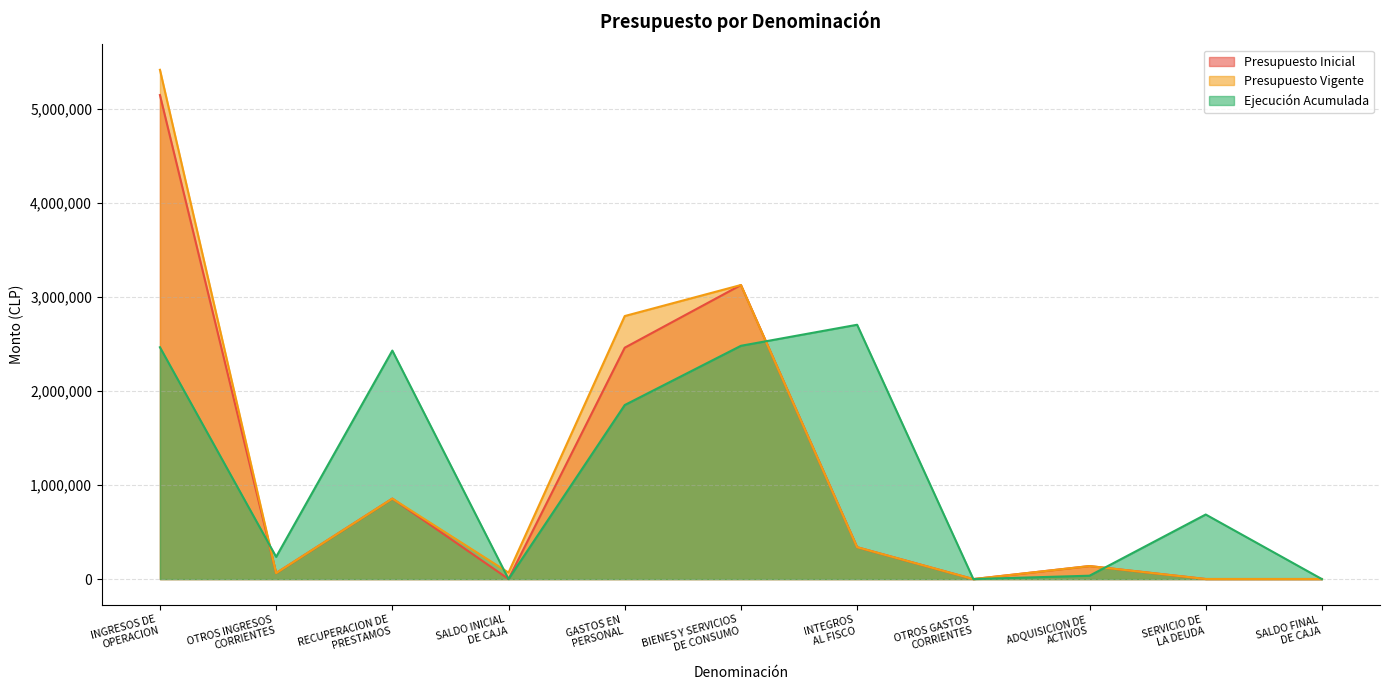

What position from the right is SALDO INICIAL
DE CAJA?

8